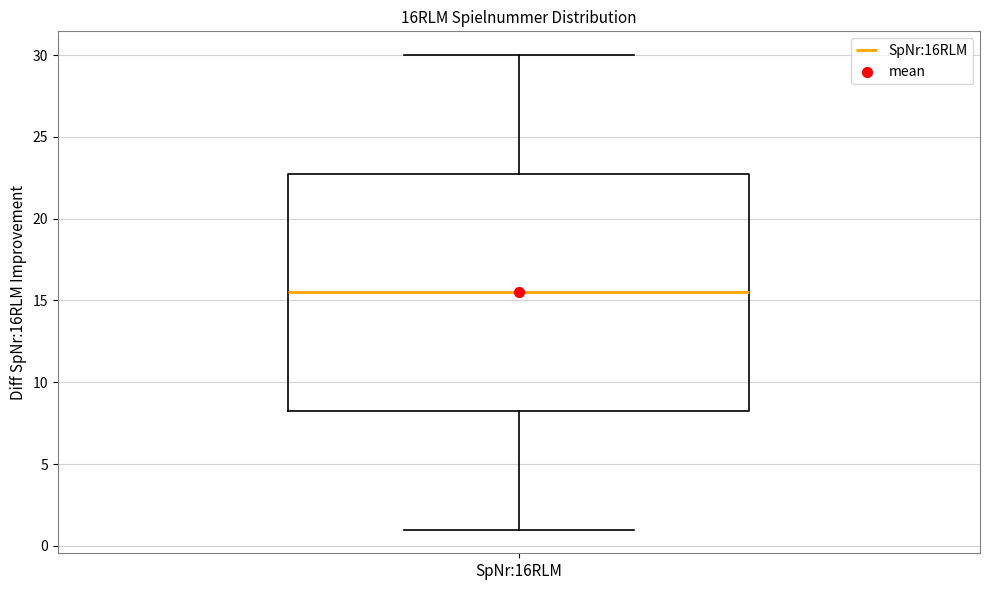

Transcribe this box plot: give where the median line is, the range the box spans, and where the two whiskers end, as read against the y-axis. The values are not printed on the chart, so give them approximately, as read against the axis.

median 15.5, box 8.5 to 23.0, whiskers 1.0 to 30.0